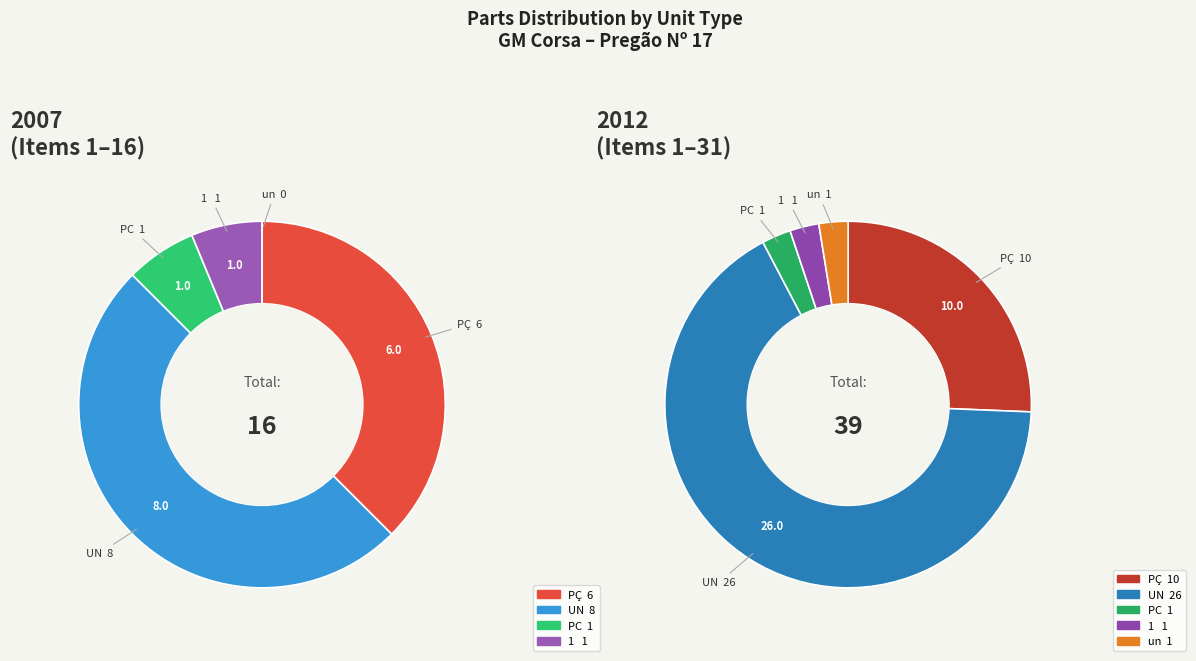

What is the ratio of the value at UN to the value at PC?

26.0